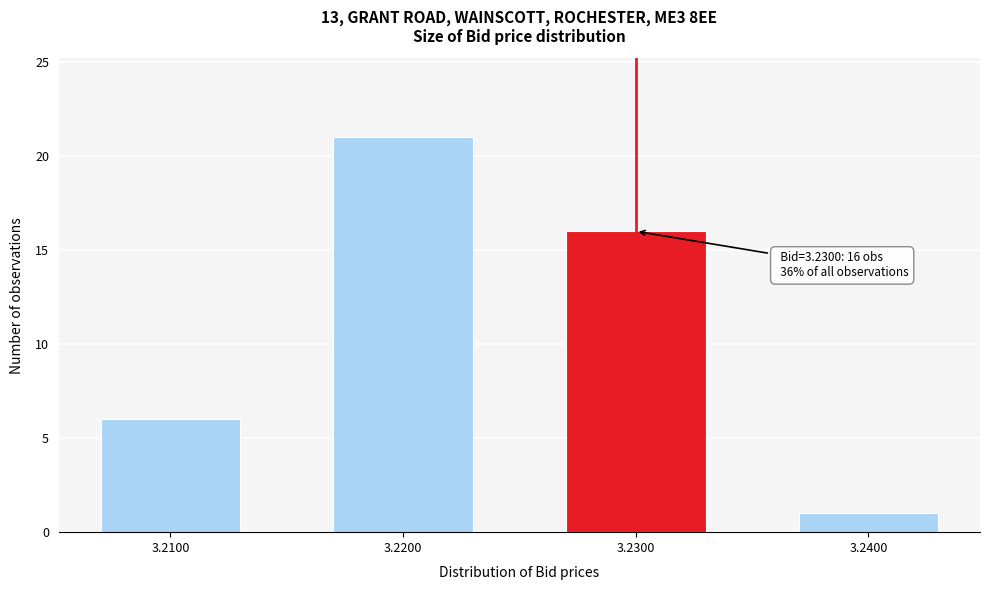

Reading left to right, what are all the values shown in this chart?

3.2100=6	3.2200=21	3.2300=16	3.2400=1